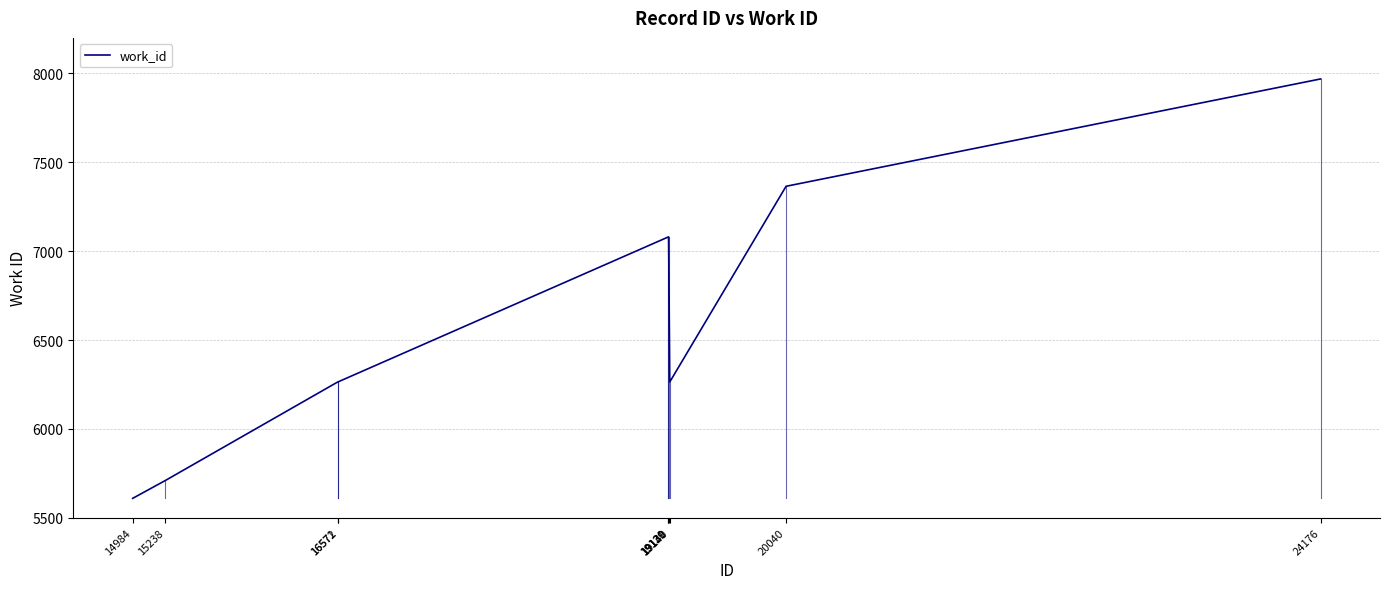

What is the smallest value displayed?

5609